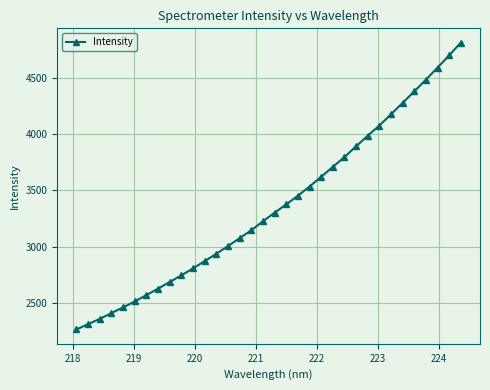

What is the value of the 19th point from the left?

3376.1